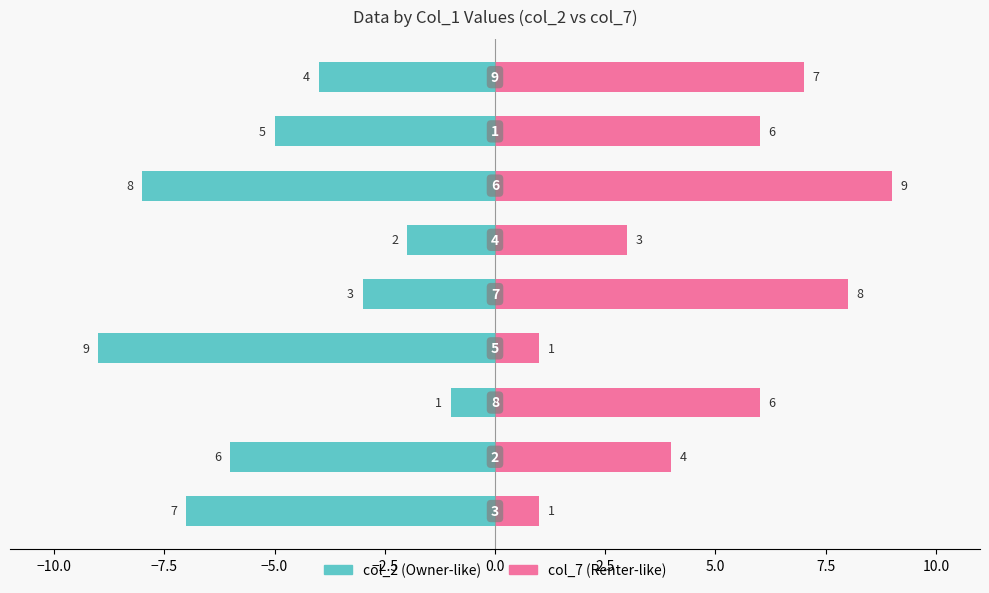

What is the lowest value of the col_2 series?

-9